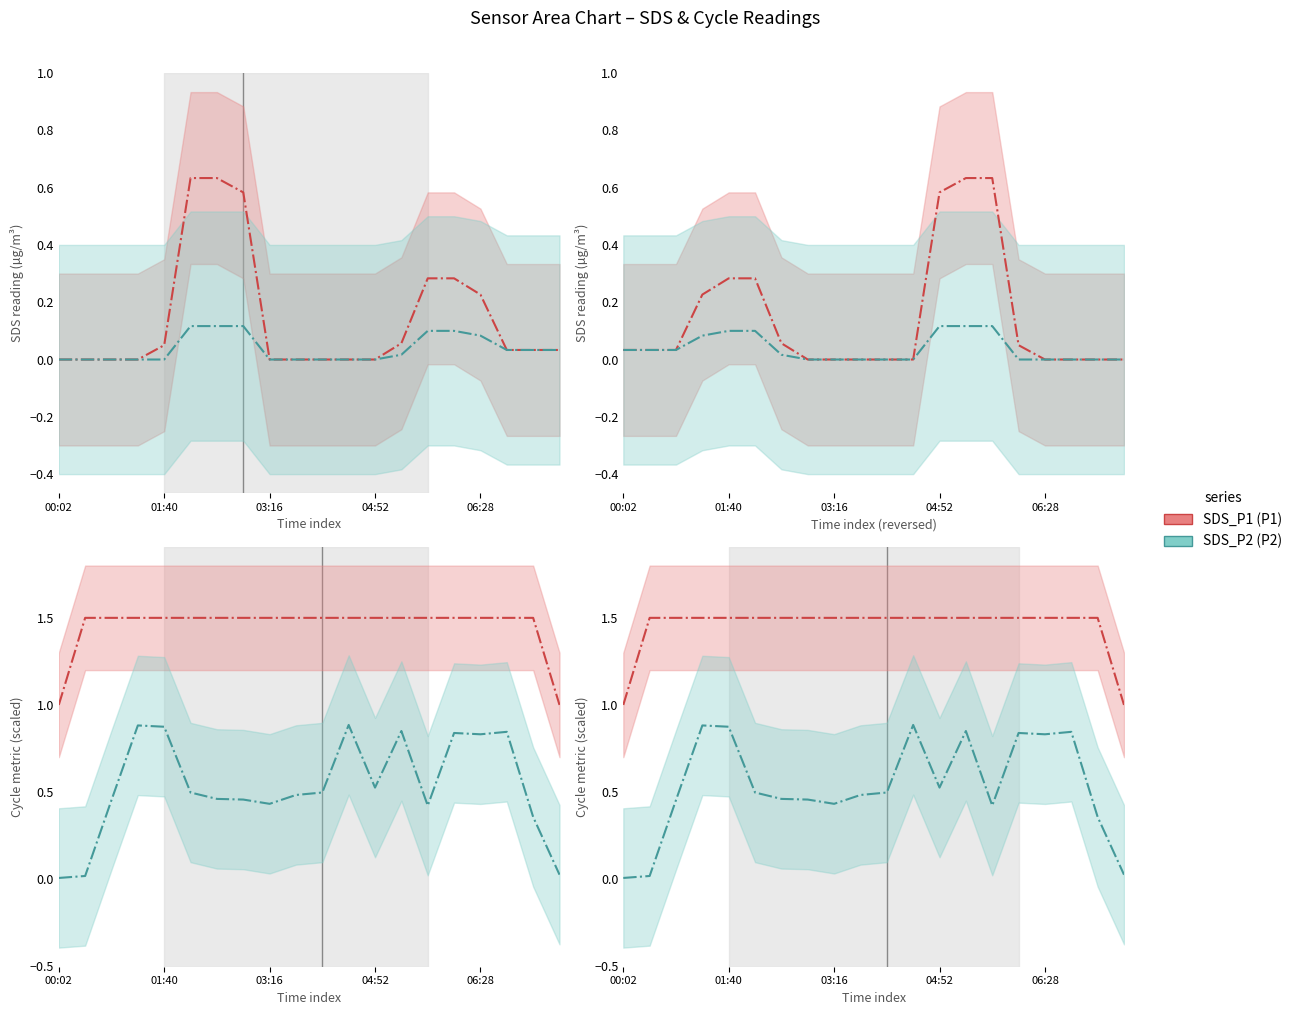

Is the value of SDS_P1 at 6 greater than the value of SDS_P2 at 18?

Yes